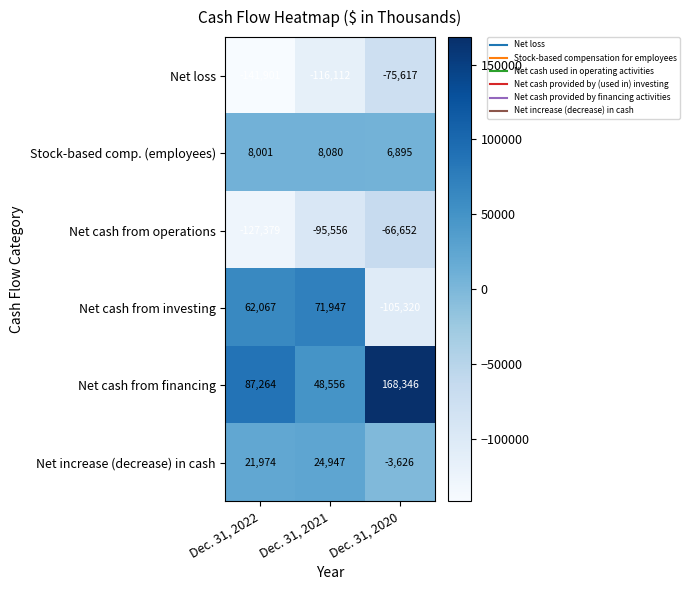

What is the difference between the highest and lowest values at Dec. 31, 2020?

273666